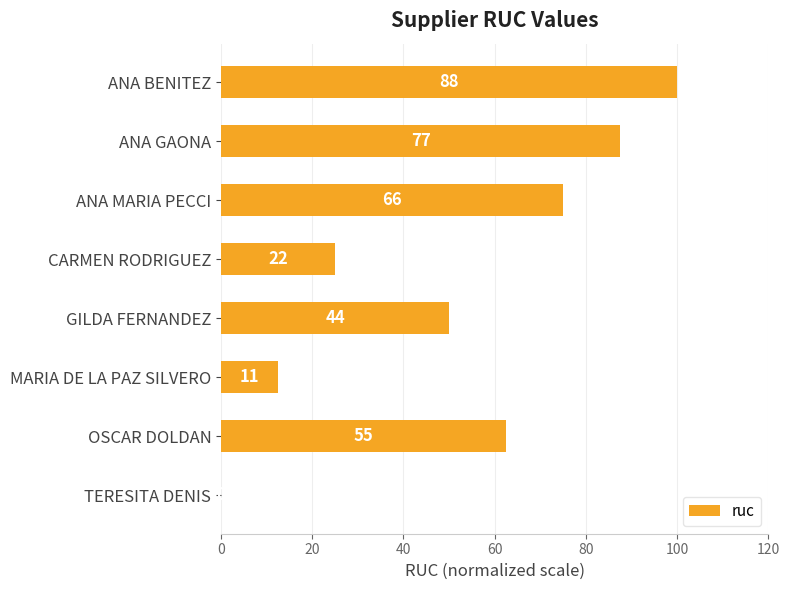

Are the bars horizontal?

Yes